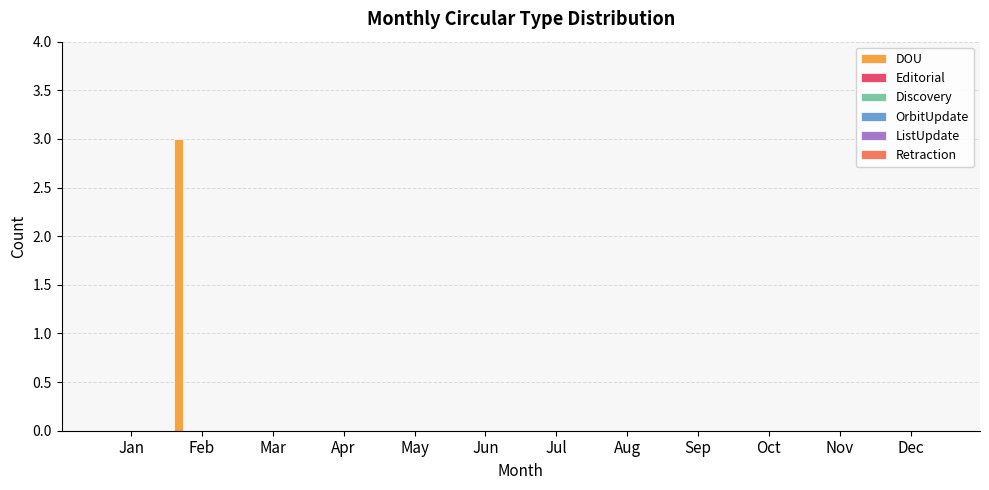

Are the bars horizontal?

No